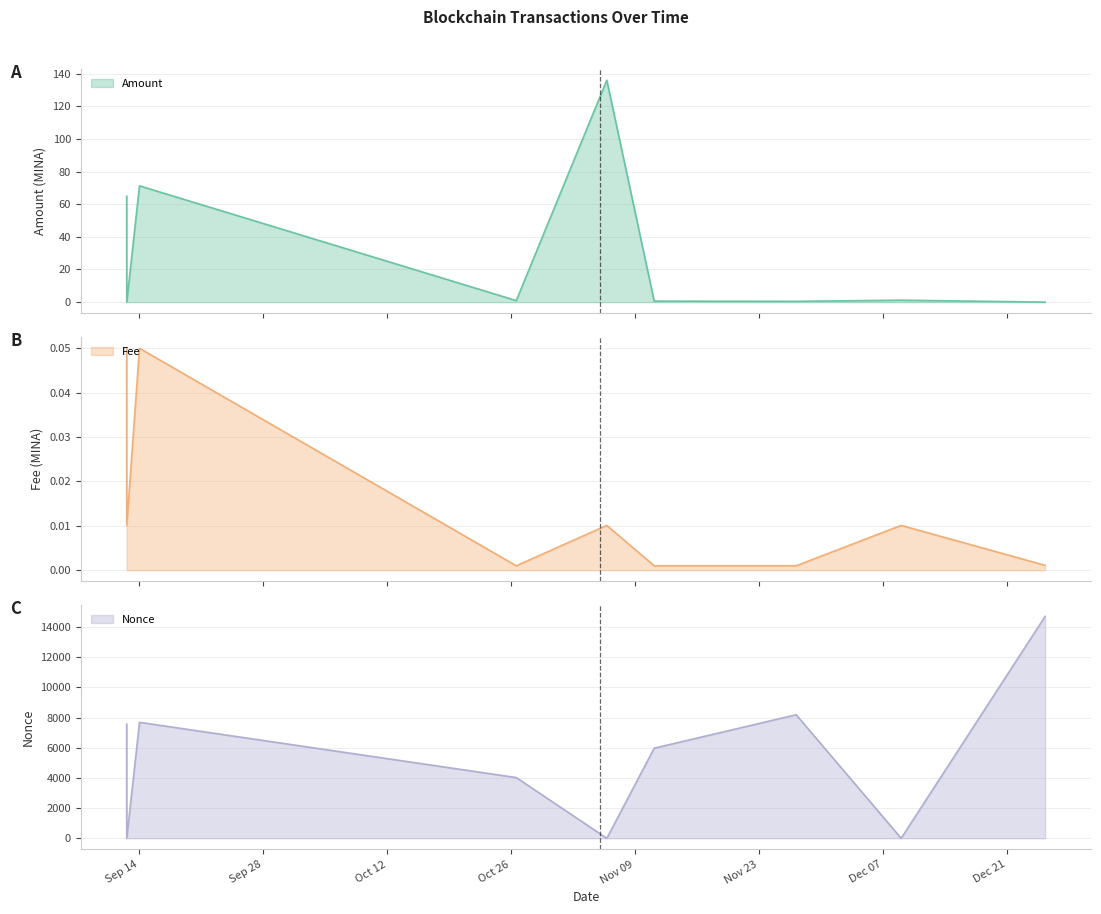

At which label is Fee closest to 0?

2021-10-26 13:51:00